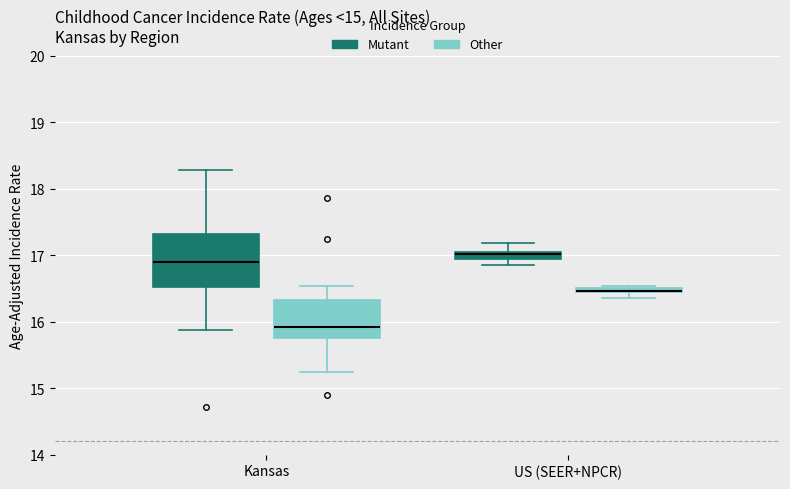

Comparing the boxes themselves (not the whiskers), which one is the tallest?

Kansas (Mutant)